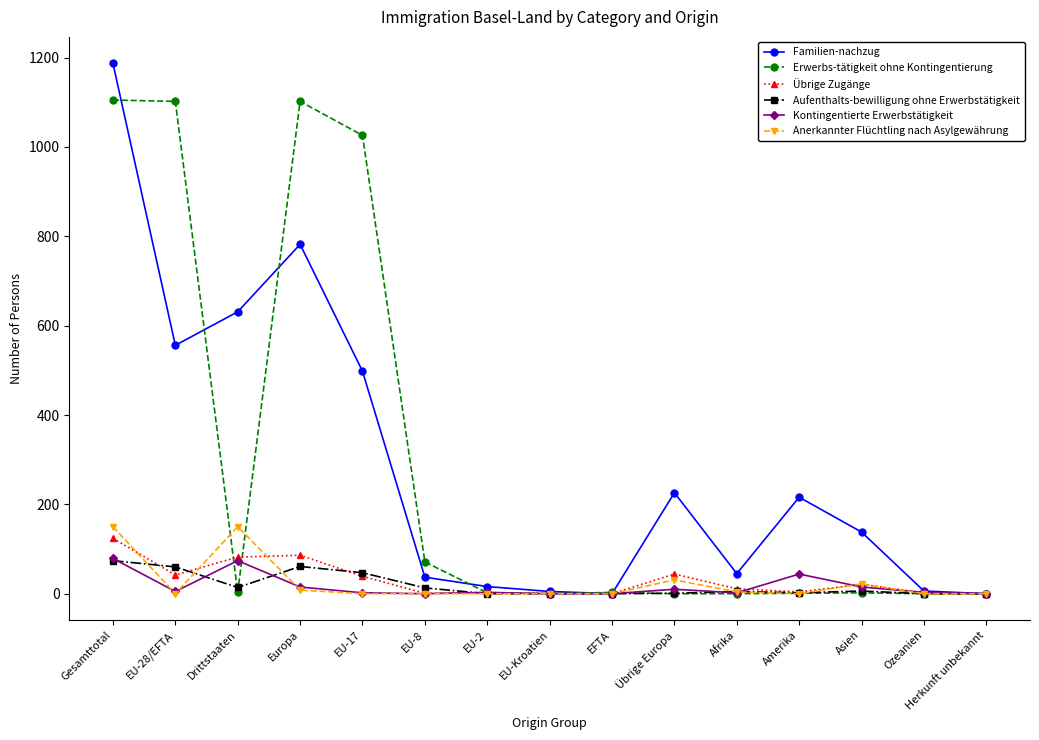

Which series has the largest range (max minus min)?

Familien-nachzug